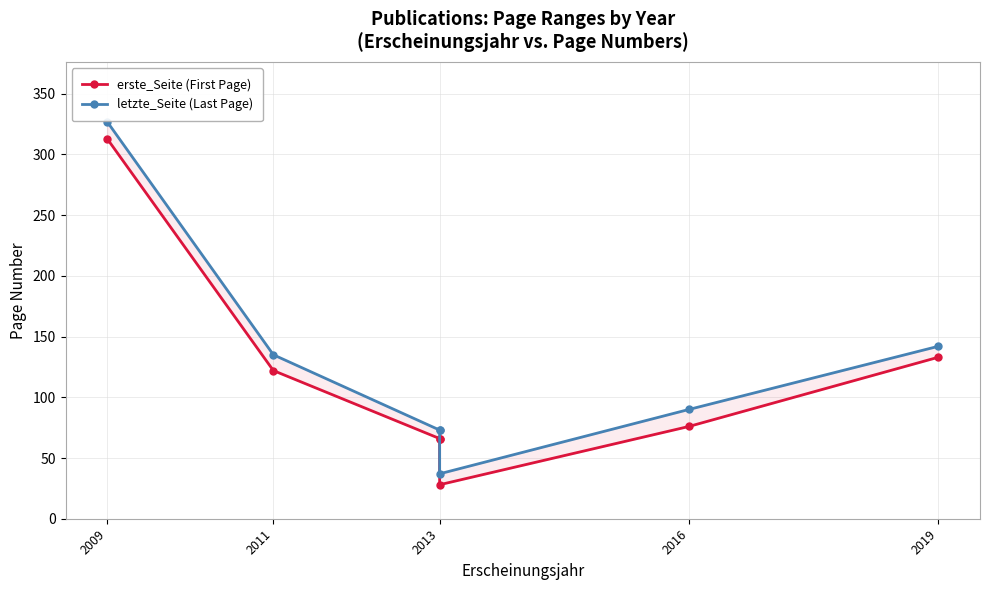

The letzte_Seite (Last Page) series shows 21 at 2013. True or false?

False